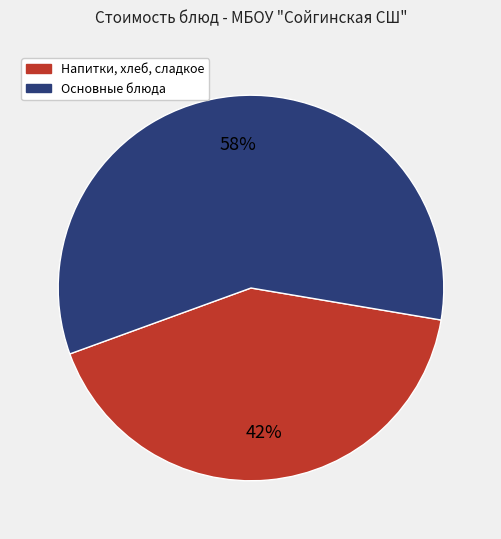

How many slices are in this pie chart?

2